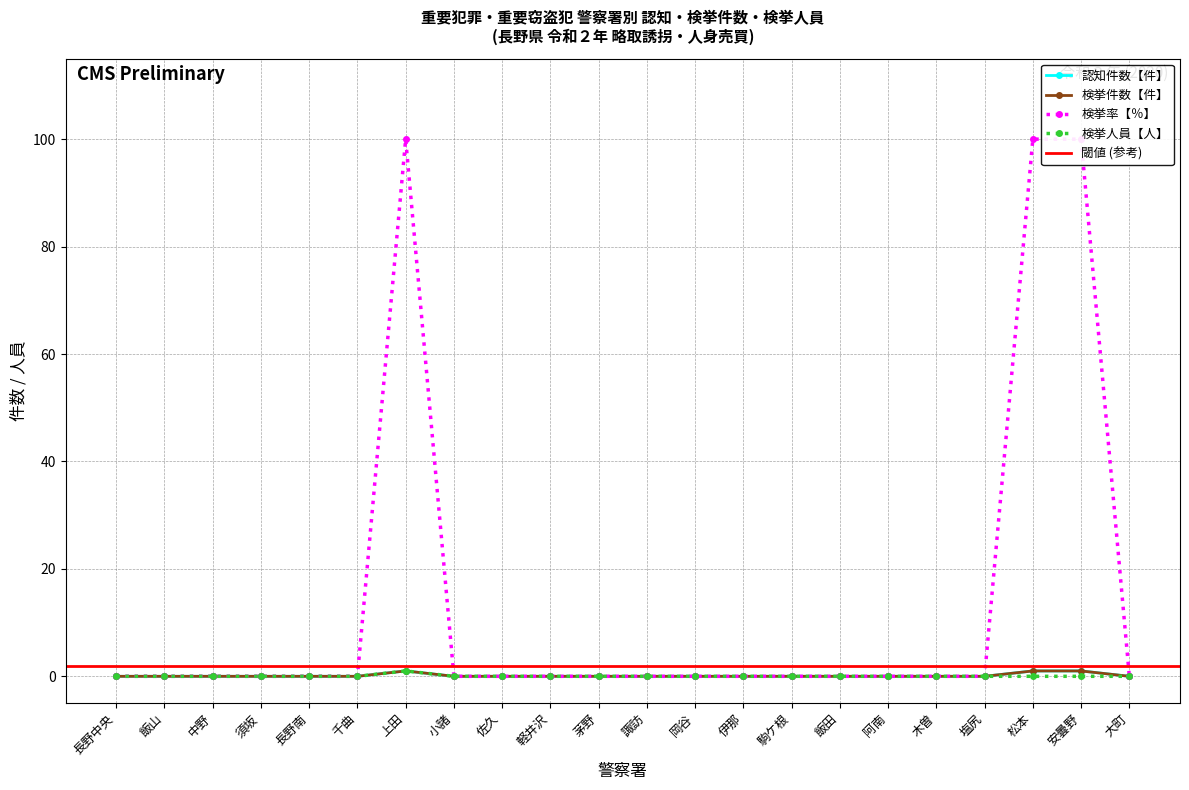

Does the chart display data point markers on the line(s)?

Yes